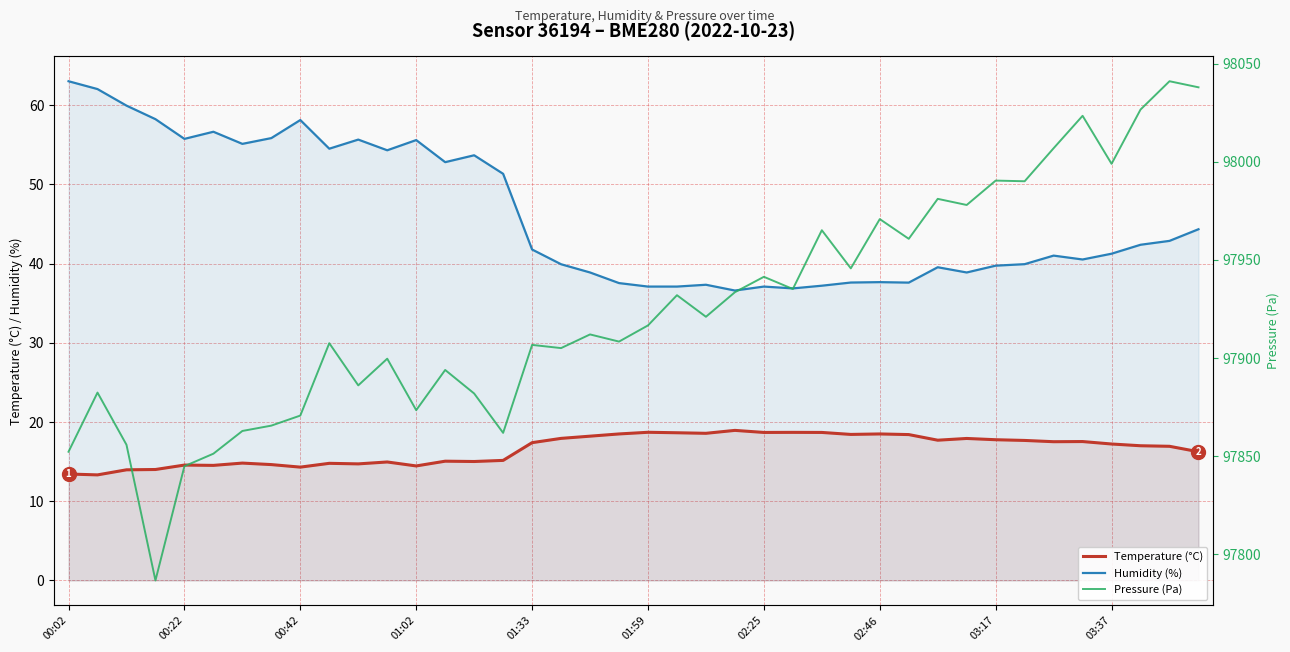

Does the chart display data point markers on the line(s)?

No